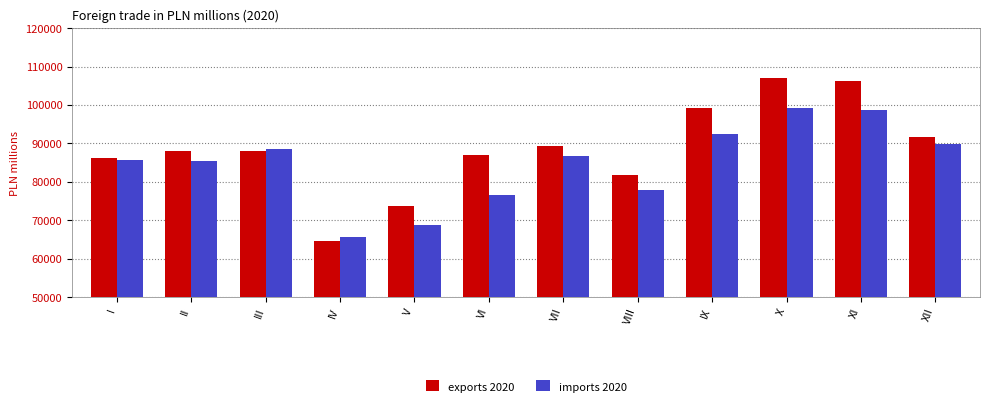

What is the highest value of the imports 2020 series?

99148.5